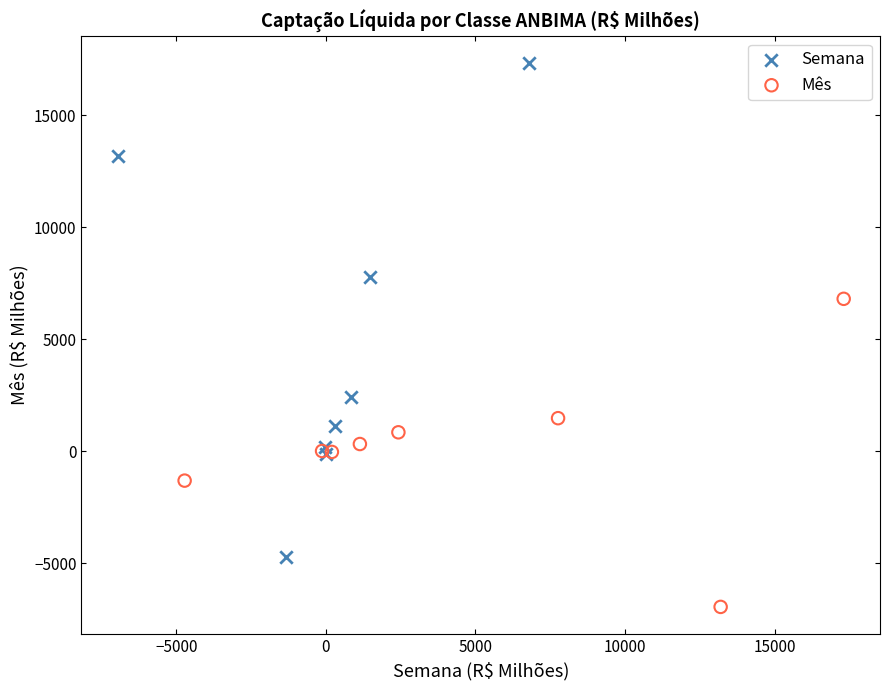

What are all the series names shown in the legend?

Semana, Mês